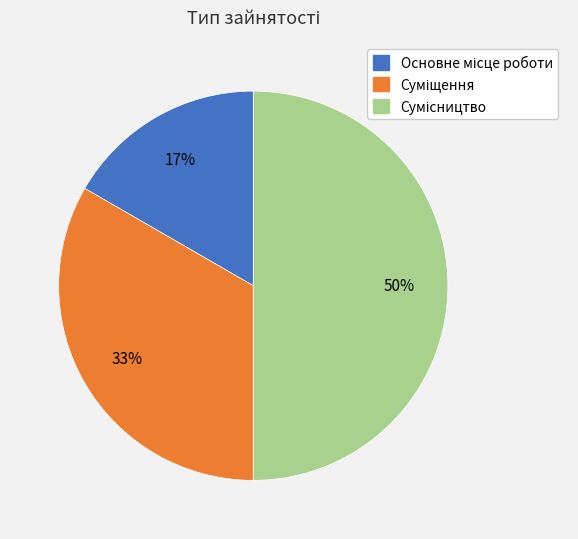

To the nearest percent, what is the average slice percentage?

33%